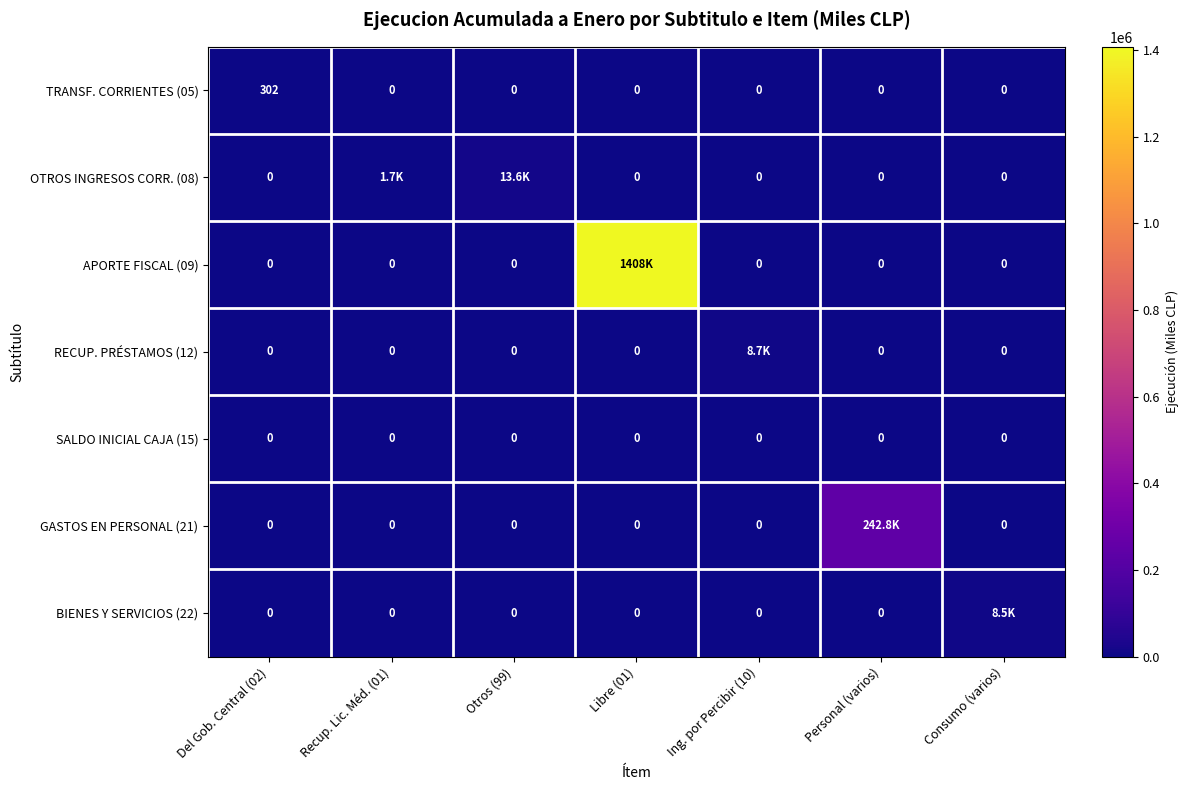

What is the difference between the TRANSF. CORRIENTES (05) values at Personal (varios) and Del Gob. Central (02)?

302